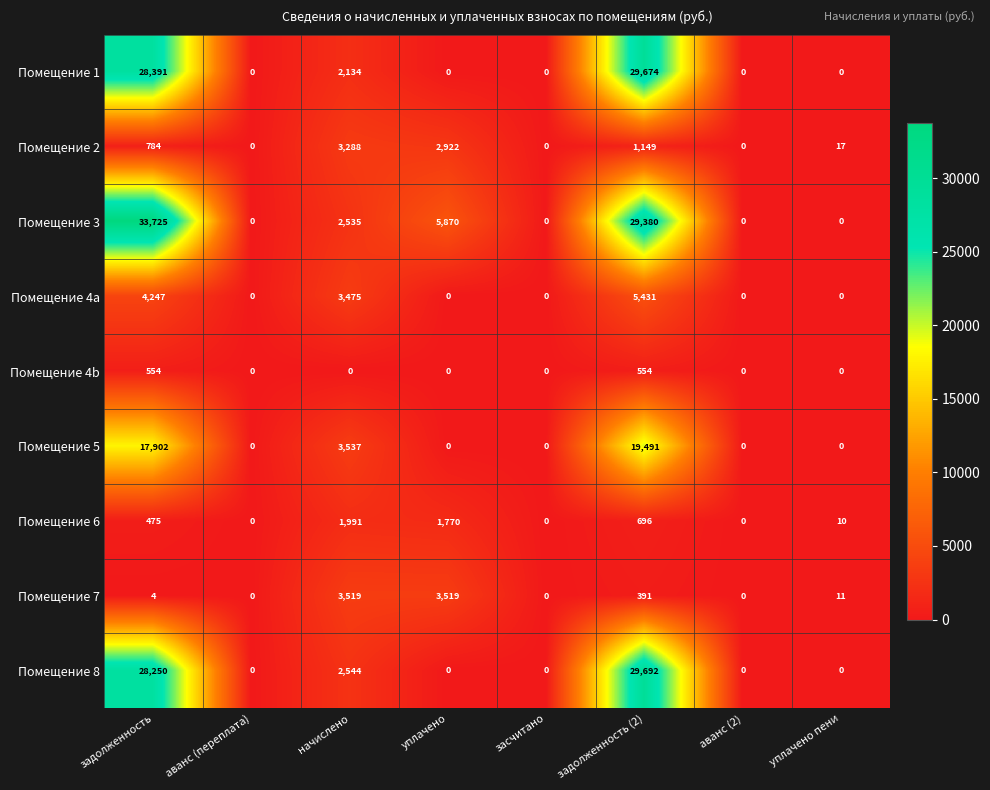

At задолженность (2), list the series in order from smallest to largest.

Помещение 7, Помещение 4b, Помещение 6, Помещение 2, Помещение 4a, Помещение 5, Помещение 3, Помещение 1, Помещение 8